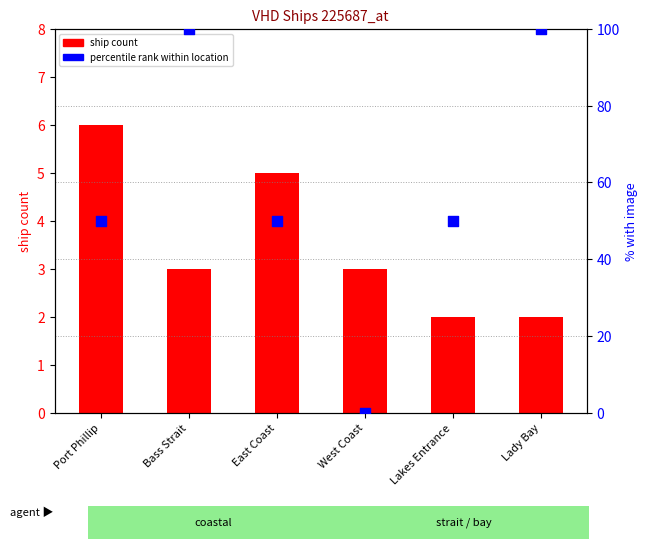

At which category is the sum across all series the highest?

Bass Strait